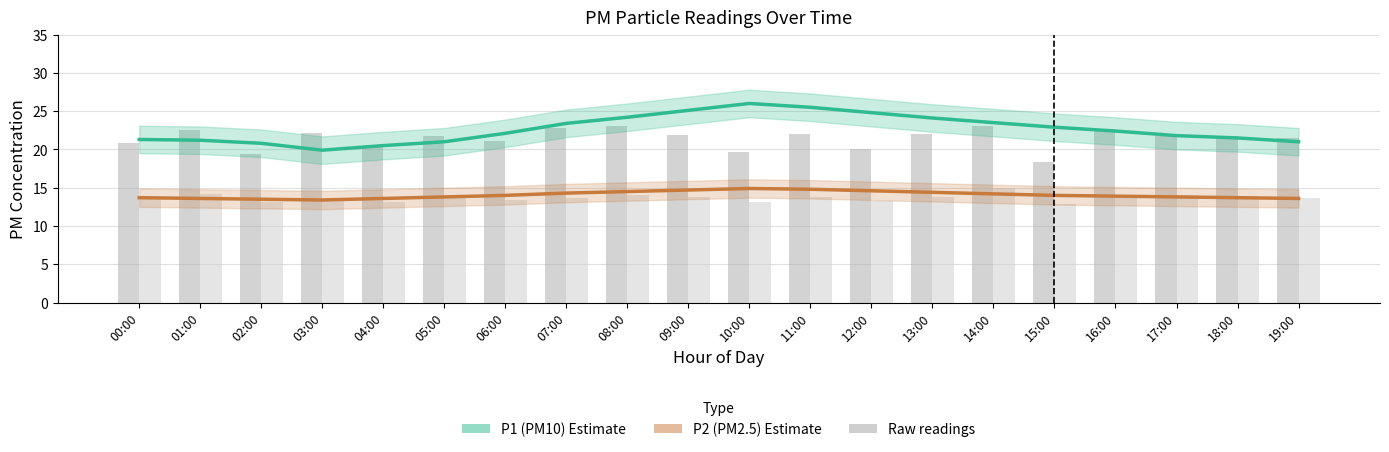

What is the average value of the P2 raw series?

13.7